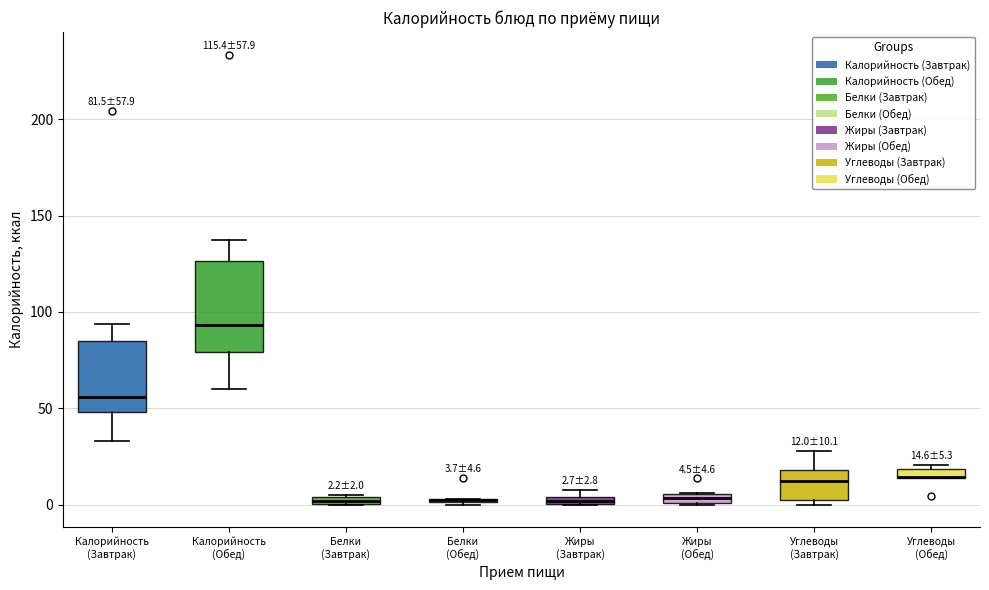

Which box is the tallest, from its lower edge to its upper edge?

Калорийность (Обед)